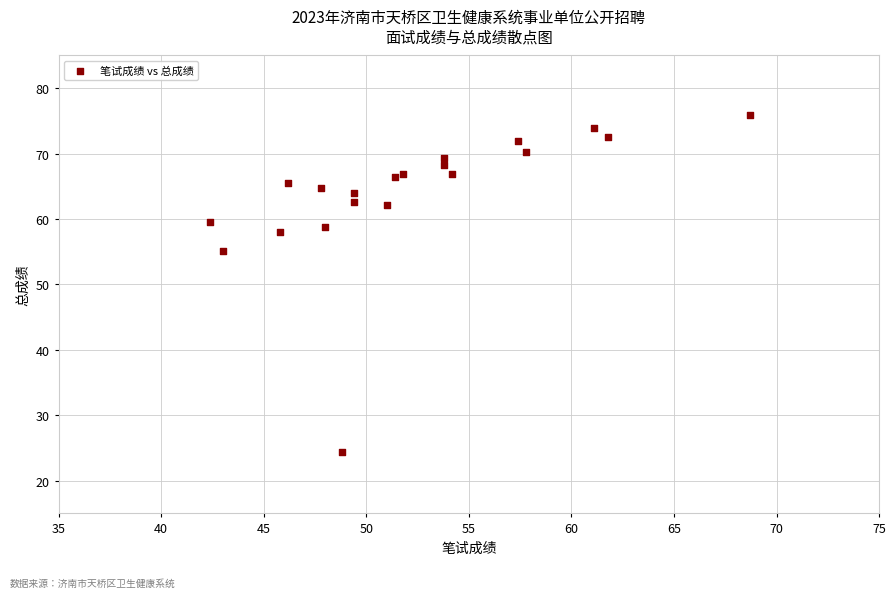

What Y value in the scatter plot is closest to 50?

55.1